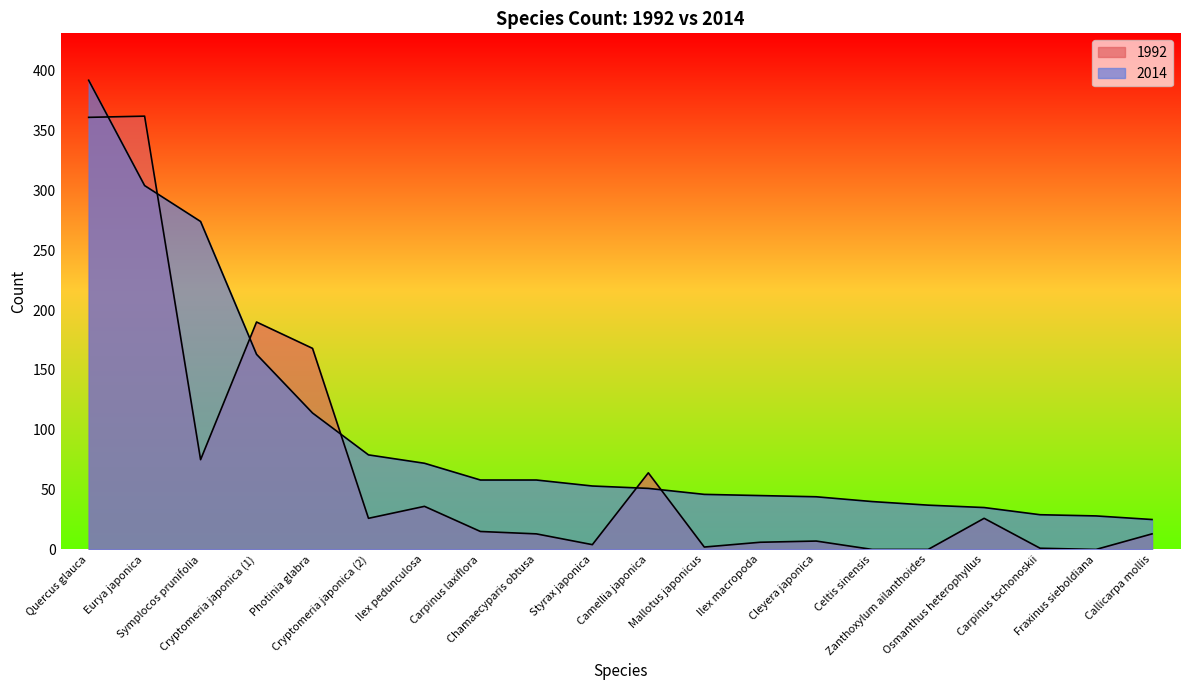

Between which two adjacent categories do 1992 and 2014 first intersect?

Quercus glauca and Eurya japonica